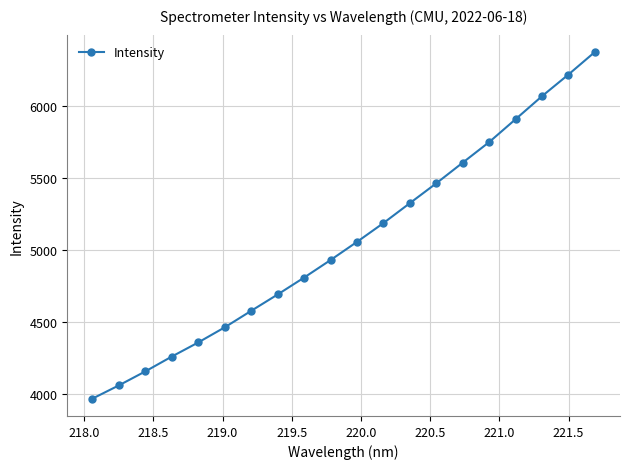

What is the difference between the maximum and second lowest values?

2309.7